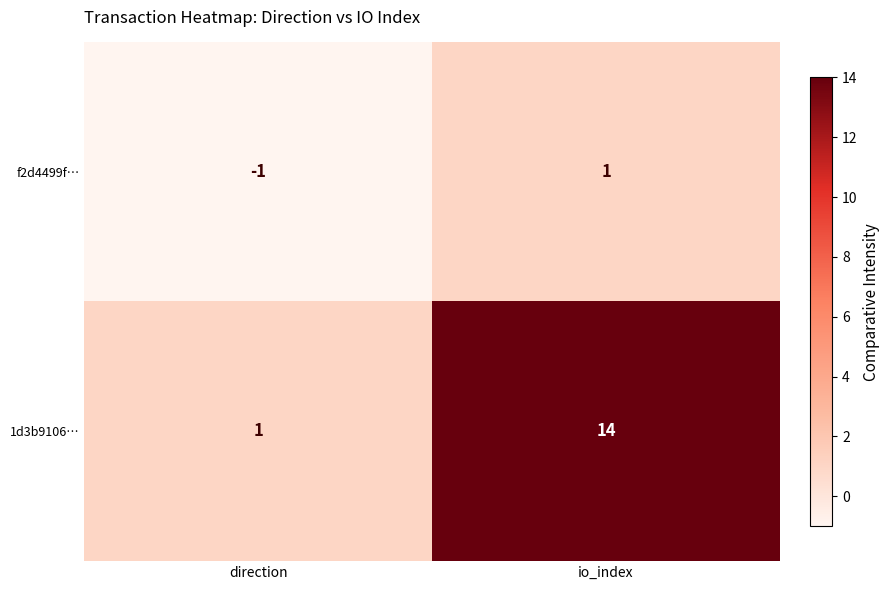

At which category does the chart reach its peak across all series?

io_index